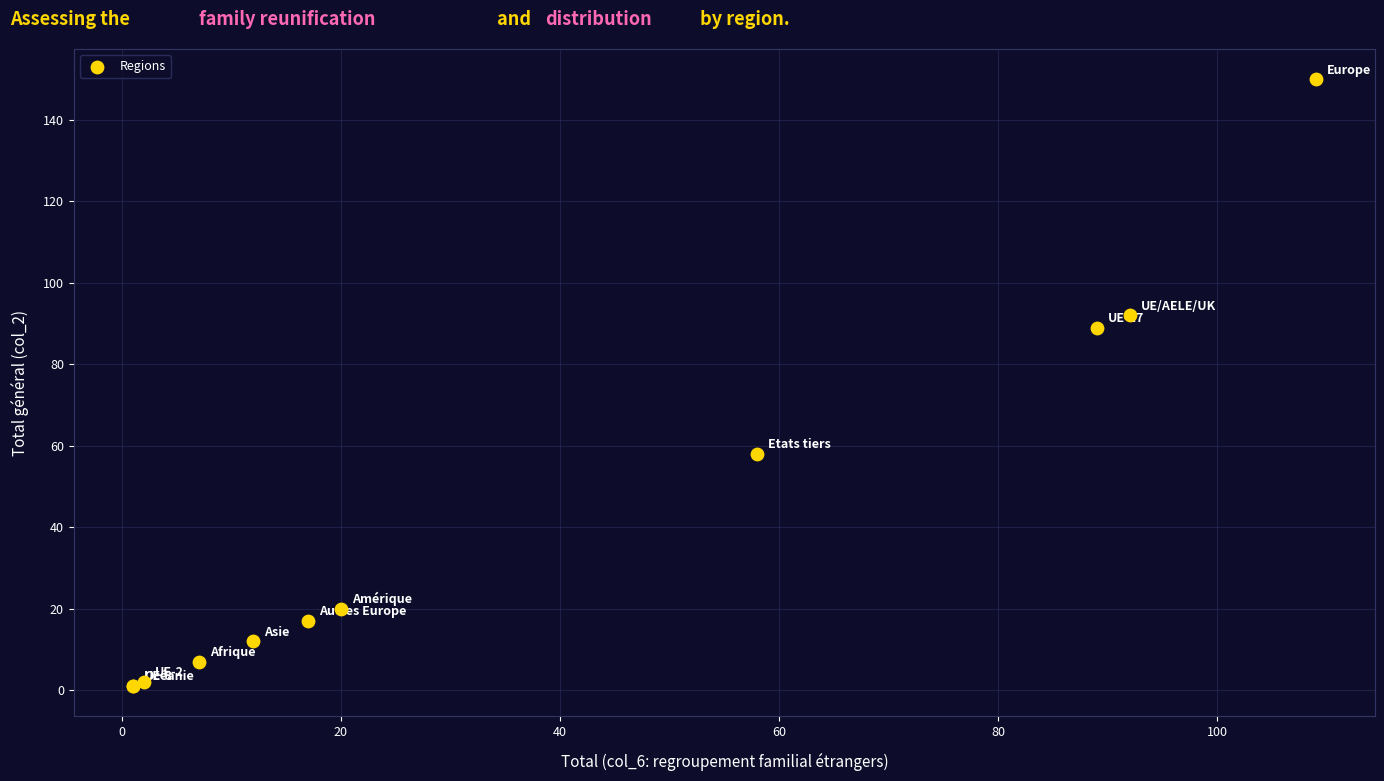

What Y value in the scatter plot is closest to 75?

89